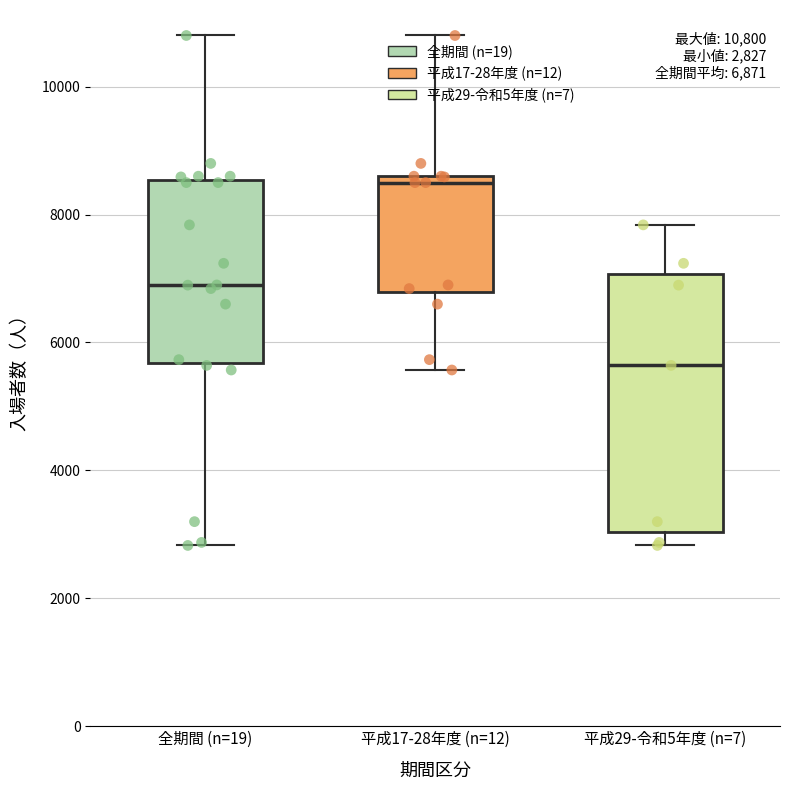

Which box's median line is the highest?

平成17-28年度 (n=12)